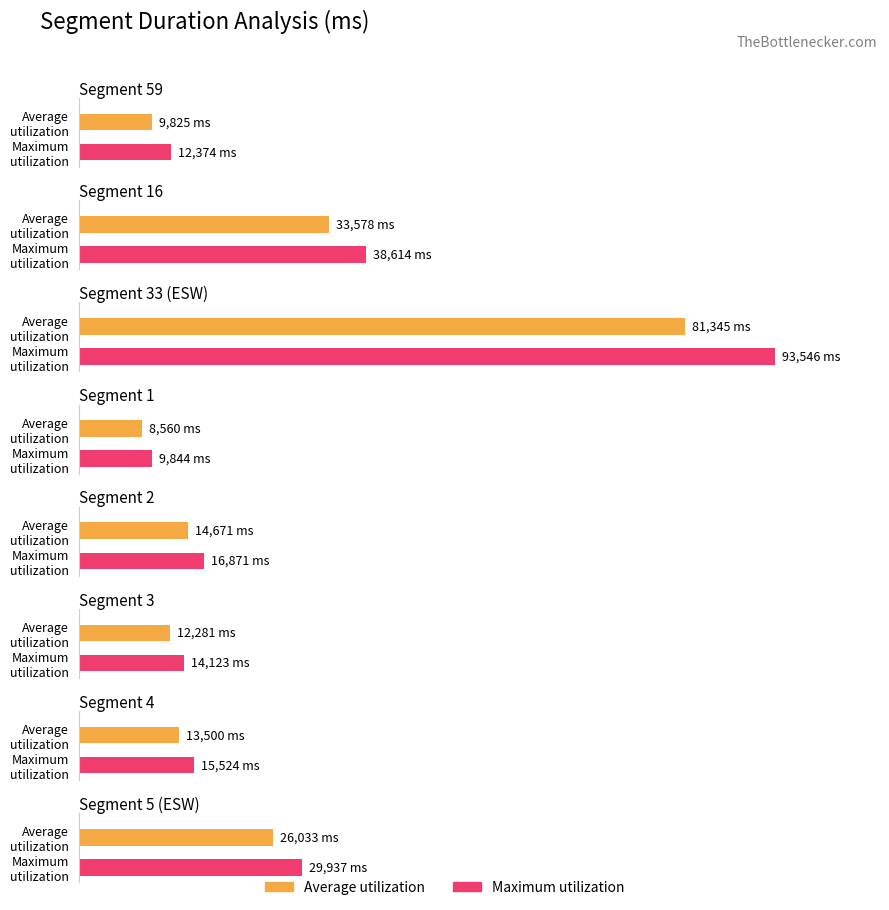

The chart shows a value of 123640 at 2. True or false?

False